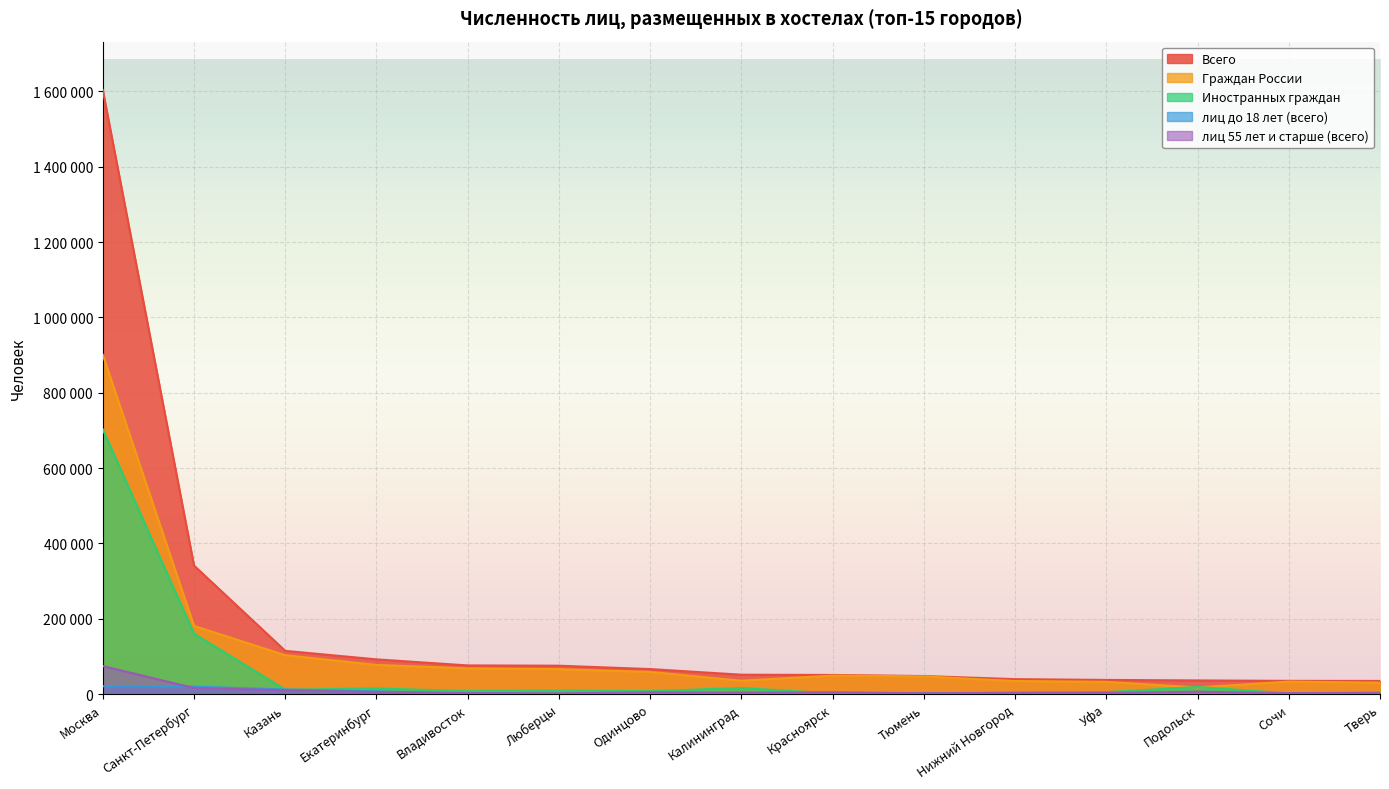

Where is the first local minimum for Иностранных граждан?

Казань